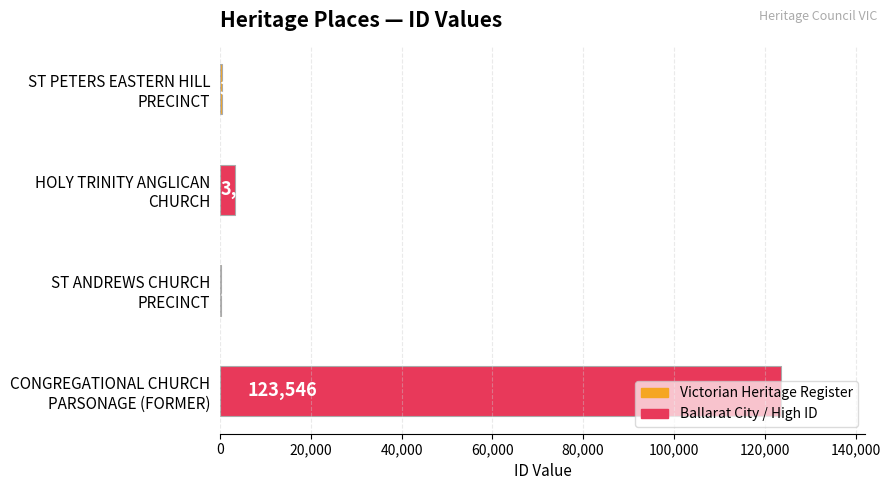

What is the greatest value displayed?

123546